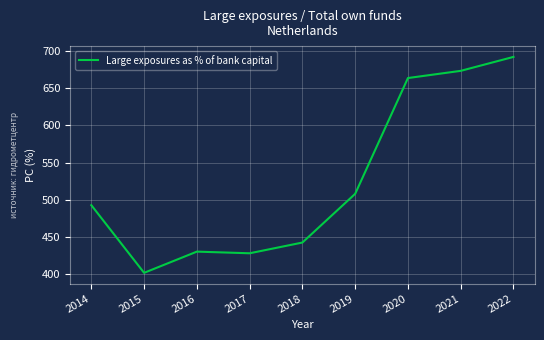

Approximately how many times larger is the value at 2022 compared to 2017?

1.6